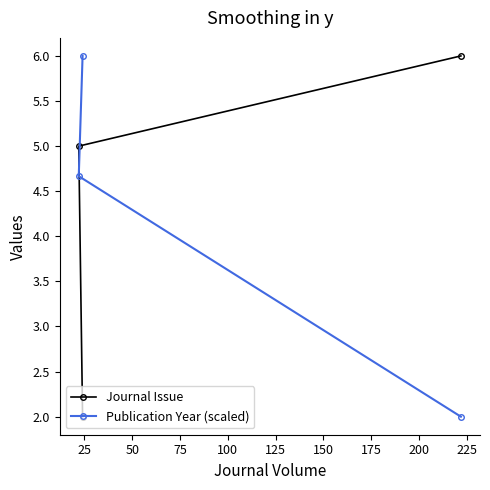

Reading right to left, transcribe all the data shown in this chart.

Journal Issue: 6.0	2.0	5.0
Publication Year (scaled): 2.0	6.0	4.7